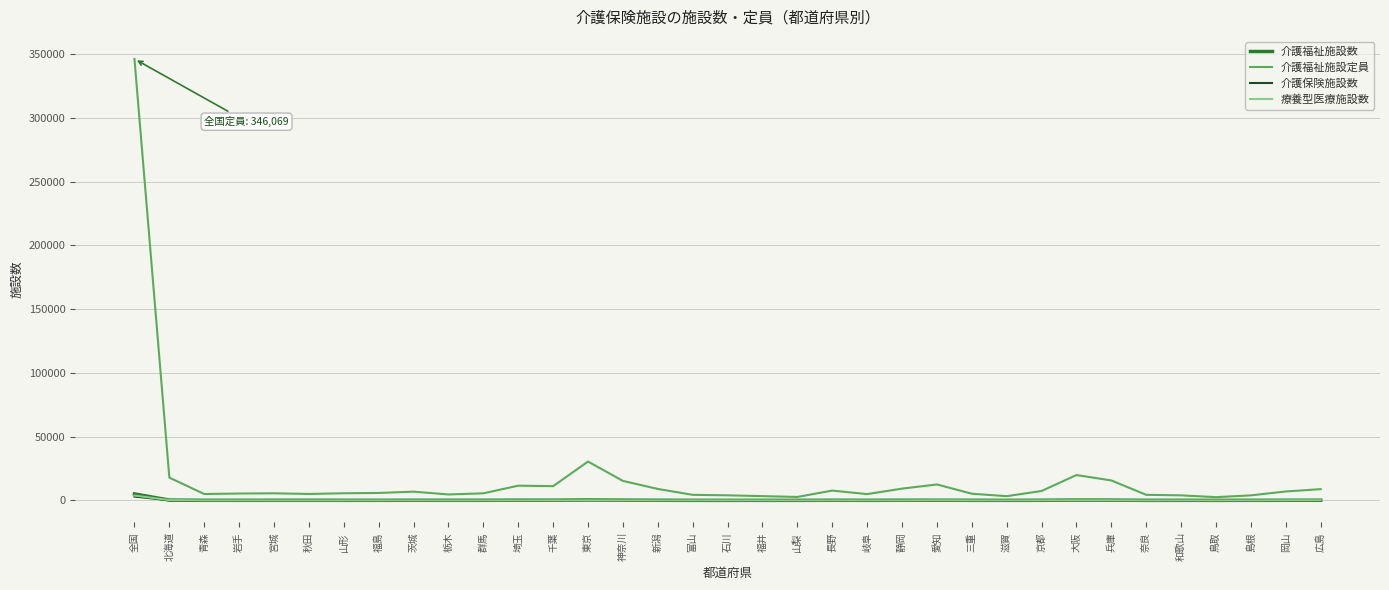

At which category is the sum across all series the highest?

全国